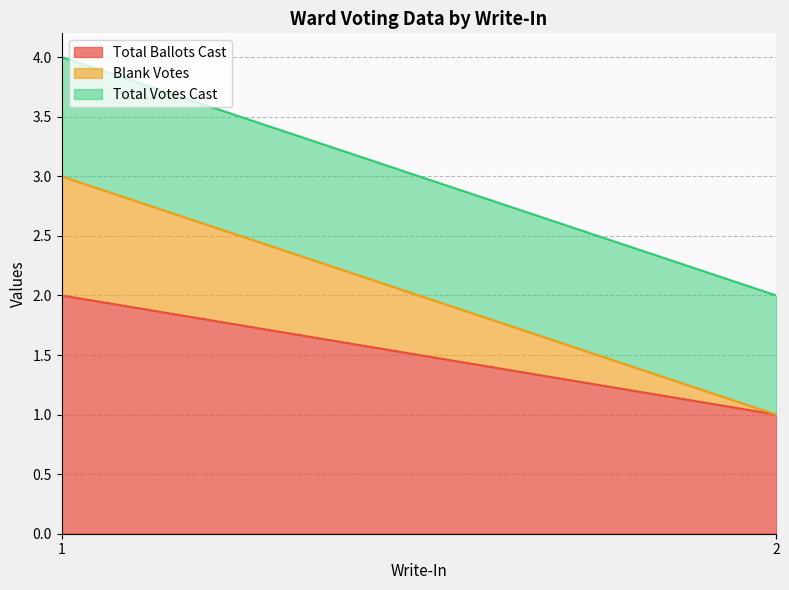

What is the sum of all Blank Votes values?

1